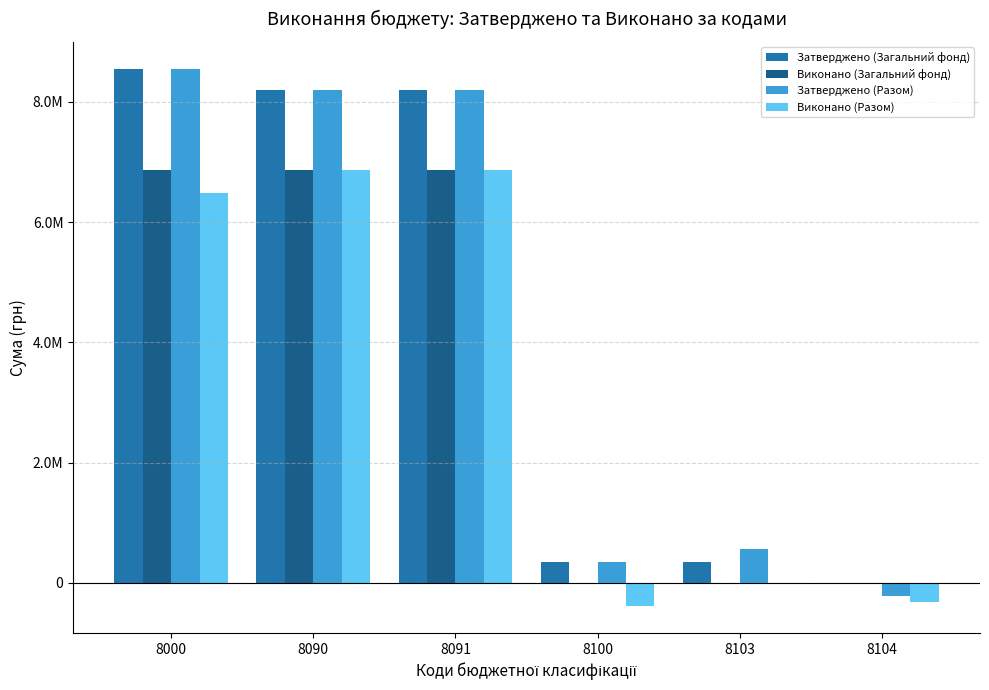

Rank the series by their maximum value, from highest to lowest.

Затверджено (Загальний фонд), Затверджено (Разом), Виконано (Загальний фонд), Виконано (Разом)